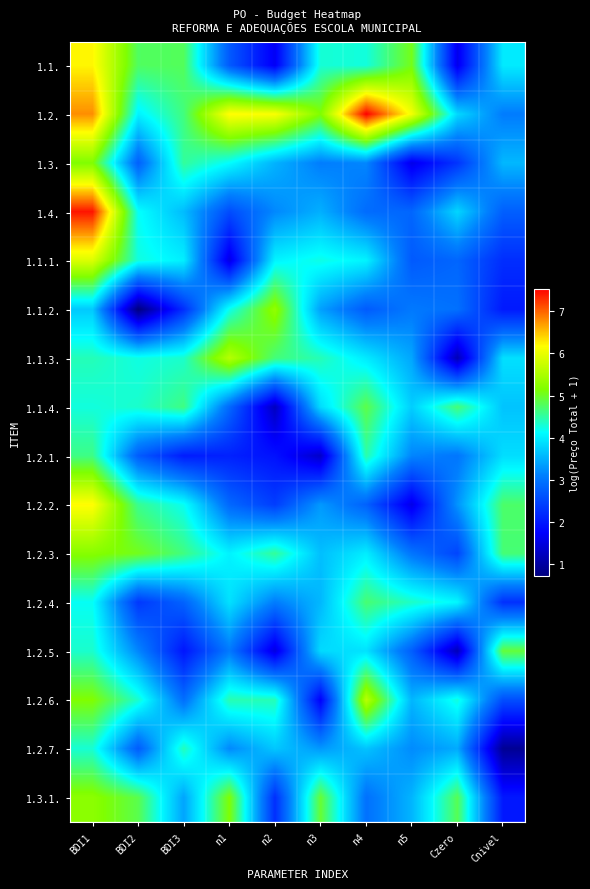

What is the smallest value displayed?

0.7